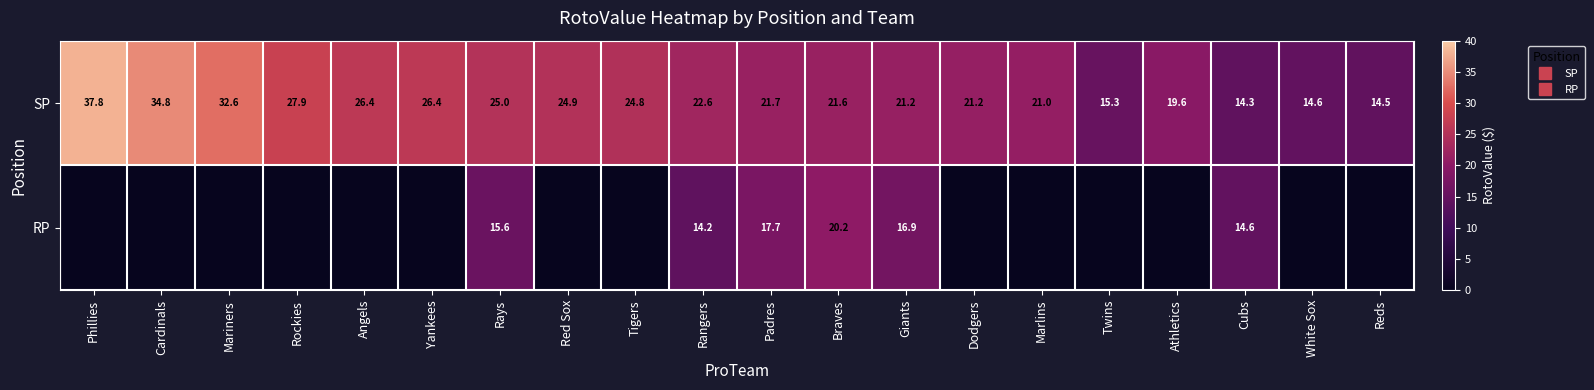

List the series in order of their peak value, lowest first.

RP, SP